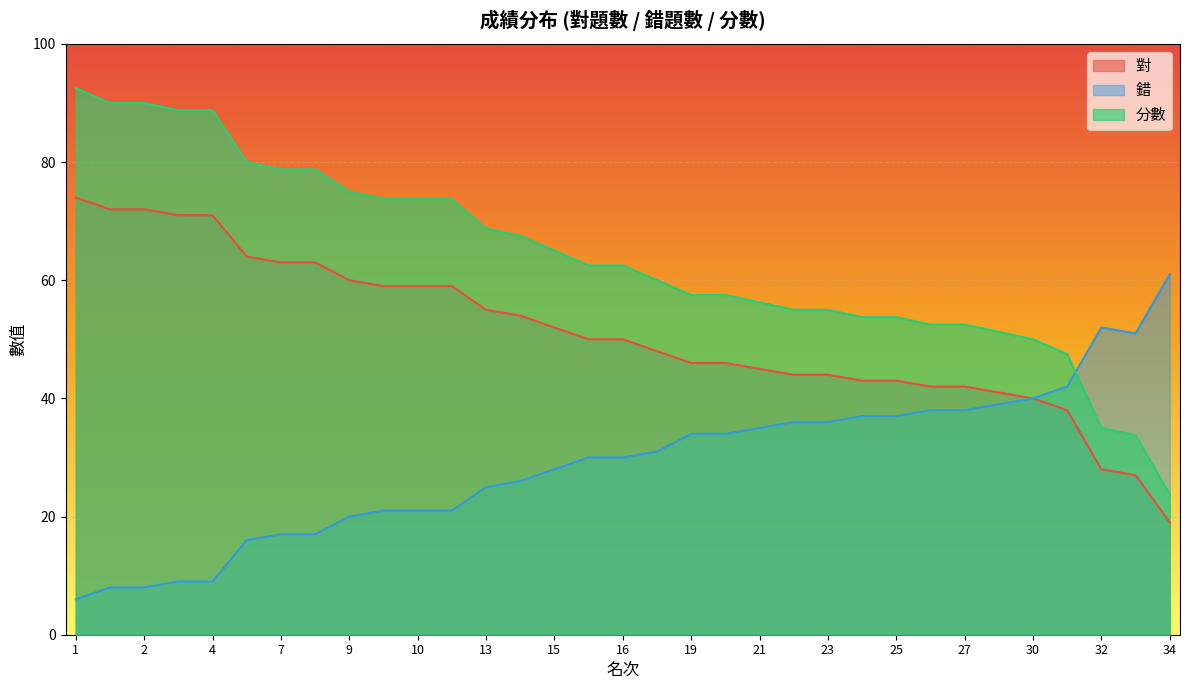

What are all the series names shown in the legend?

對, 錯, 分數